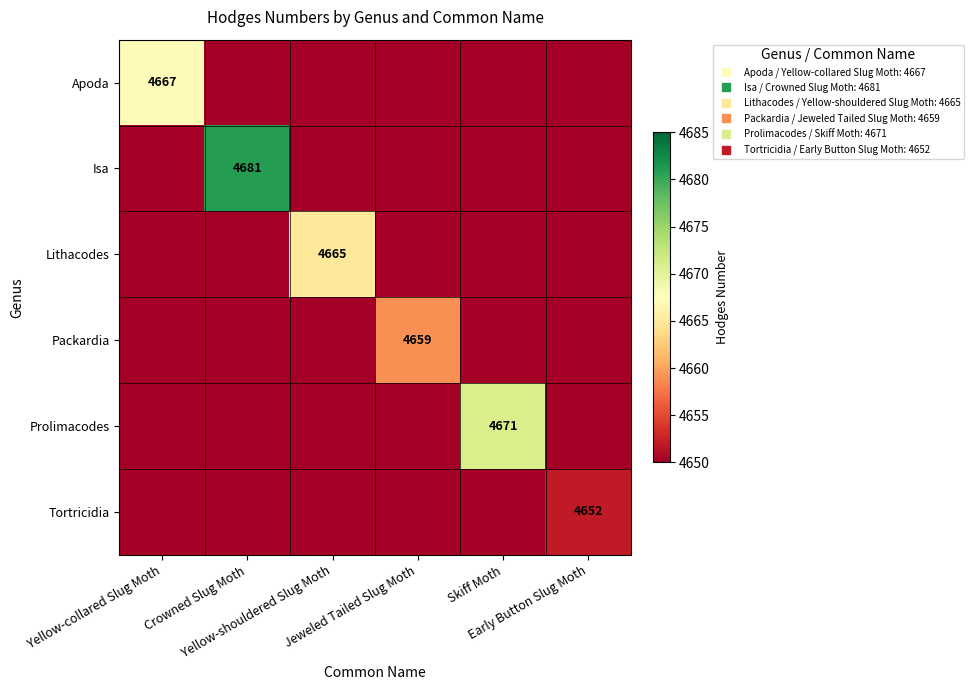

Rank the categories by Isa value from highest to lowest.

Crowned Slug Moth, Yellow-collared Slug Moth, Yellow-shouldered Slug Moth, Jeweled Tailed Slug Moth, Skiff Moth, Early Button Slug Moth